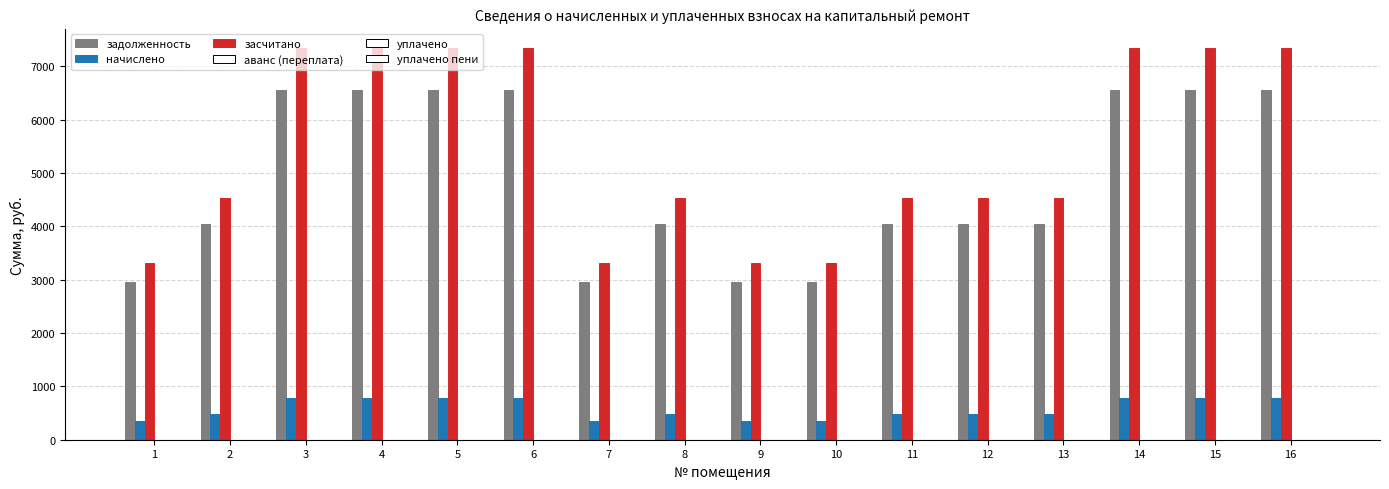

How many bars are there in total?

48